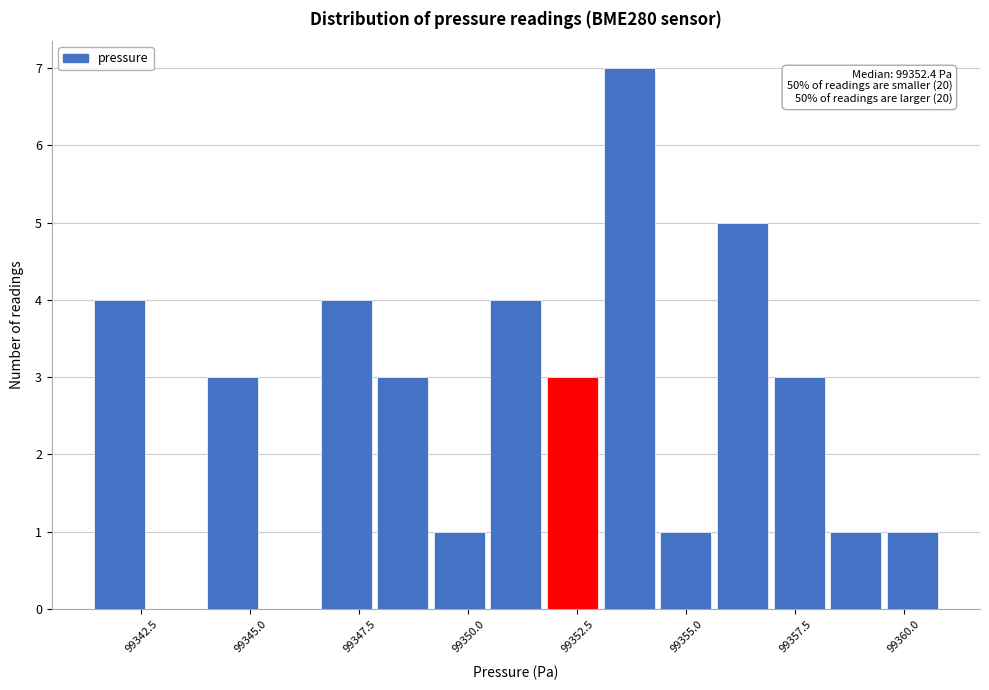

Read against the x-axis, roughly where is the centre of the tallest bar?

99353.5